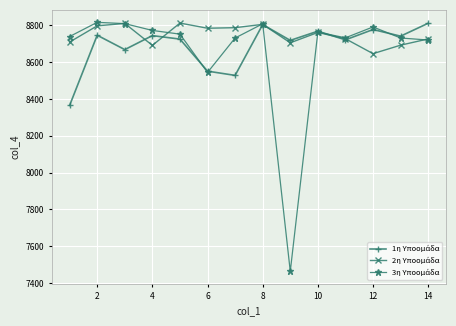

At how many categories does at least one series exceed 8391?

14